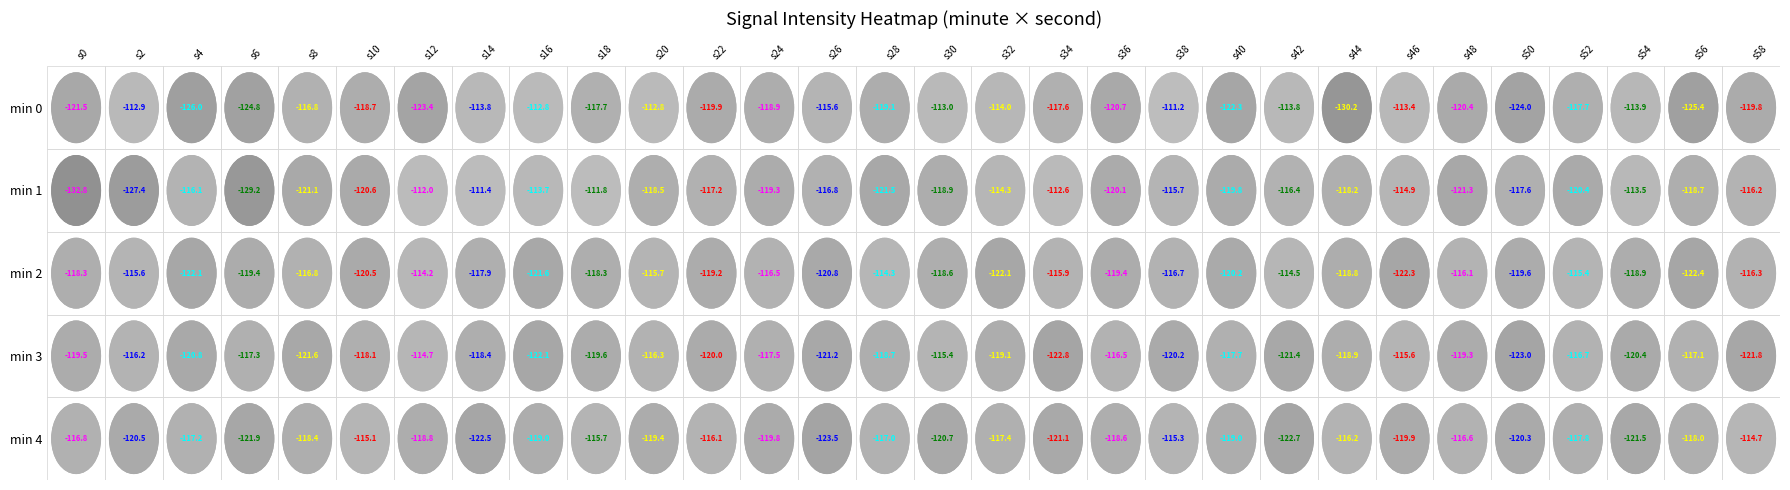

Which series has the largest range (max minus min)?

1